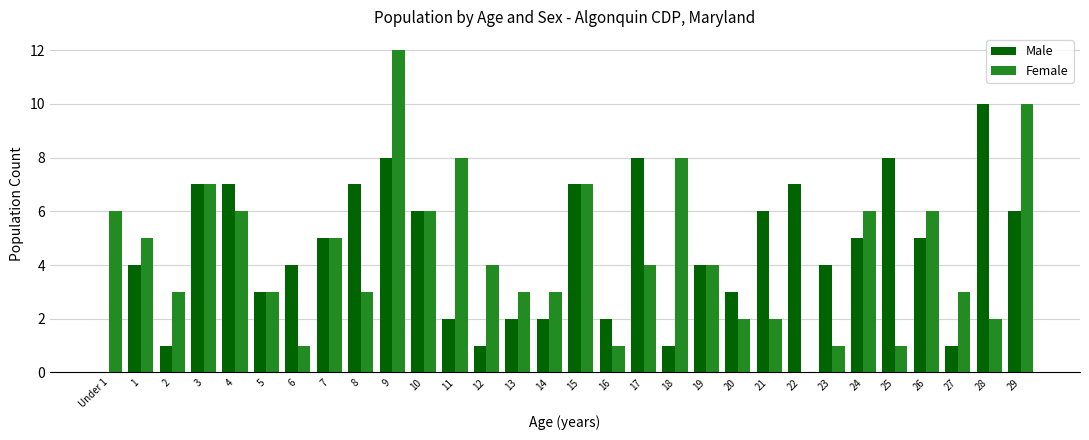

What is the greatest value displayed?

12